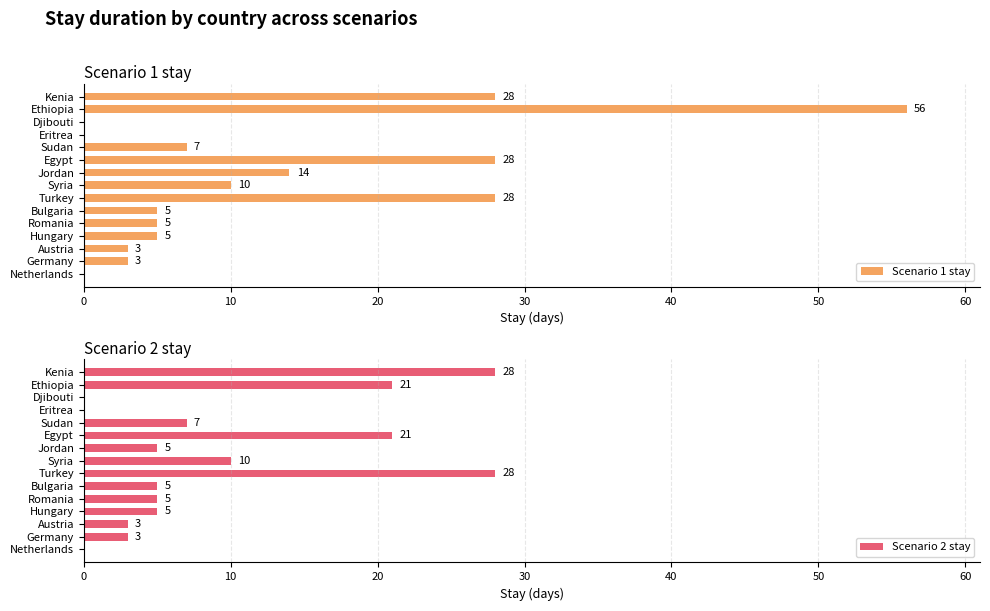

Reading right to left, list all the values displayed in this chart.

Scenario 1 stay: 28	56	0	0	7	28	14	10	28	5	5	5	3	3	0
Scenario 2 stay: 28	21	0	0	7	21	5	10	28	5	5	5	3	3	0